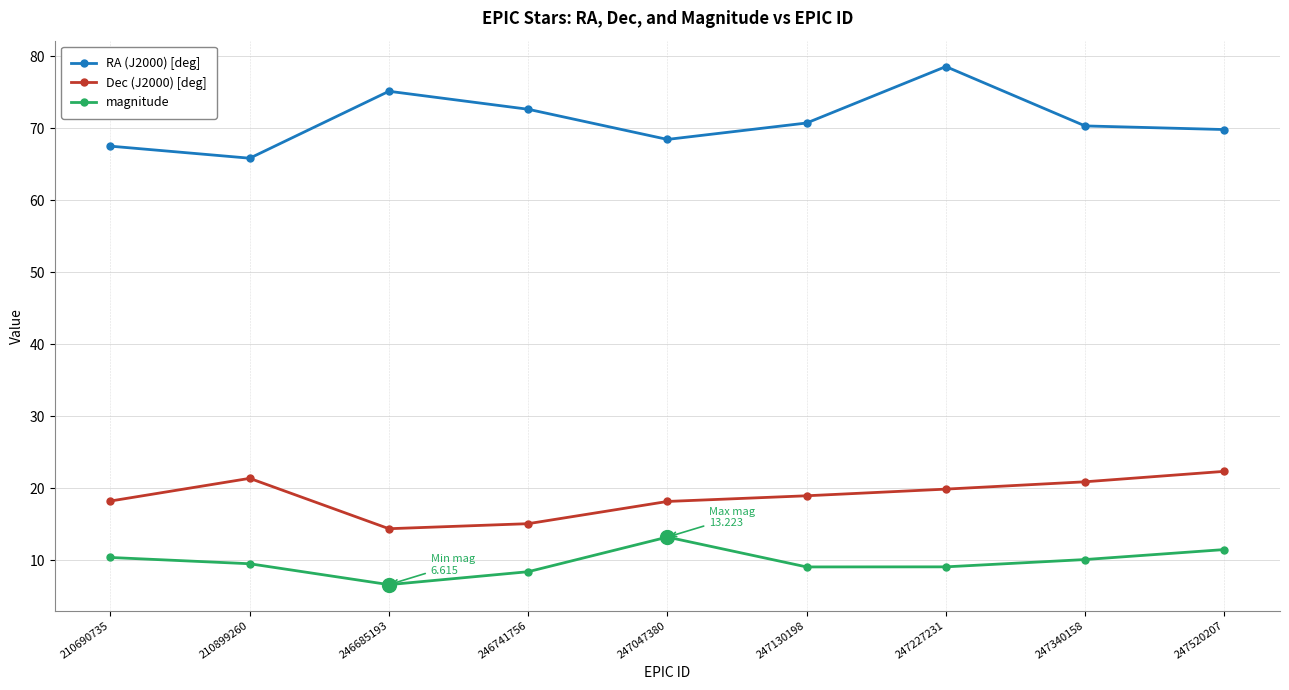

At which category does magnitude reach its first local peak?

247047380